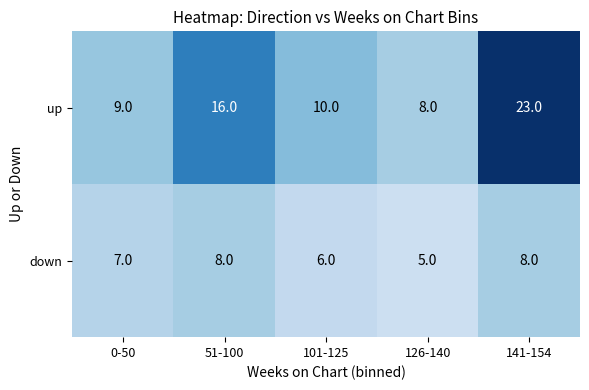

Which series changed the most between 51-100 and 101-125?

up